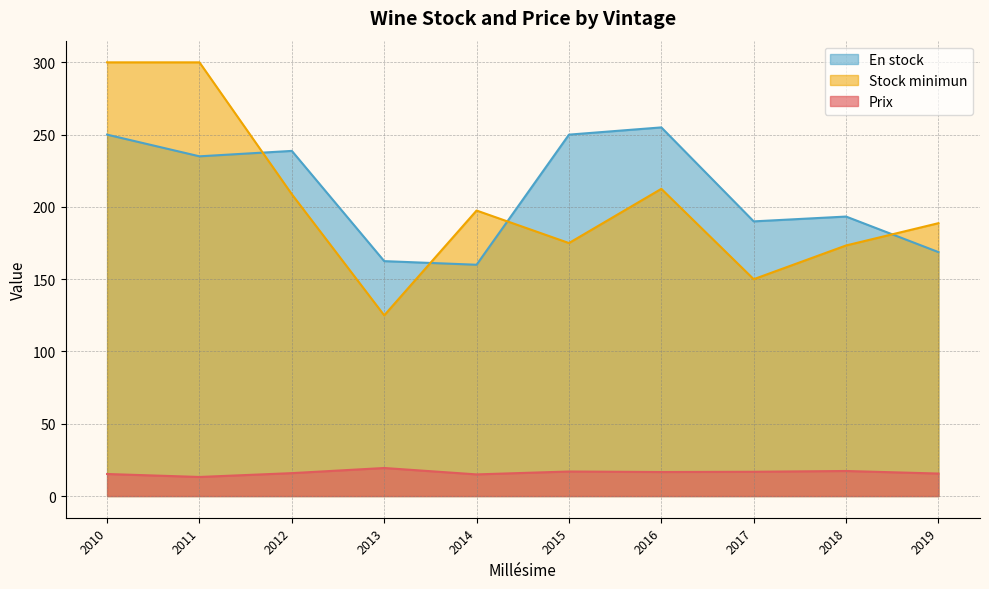

What is the sum of the Prix values at 2015 and 2012?

32.8